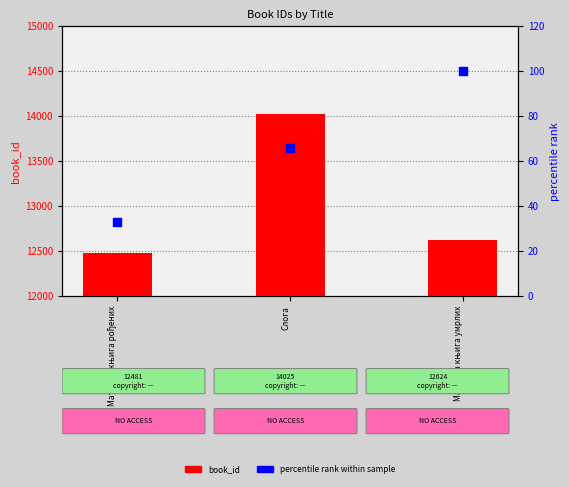

Which series has the largest Y range (max minus min)?

book_id